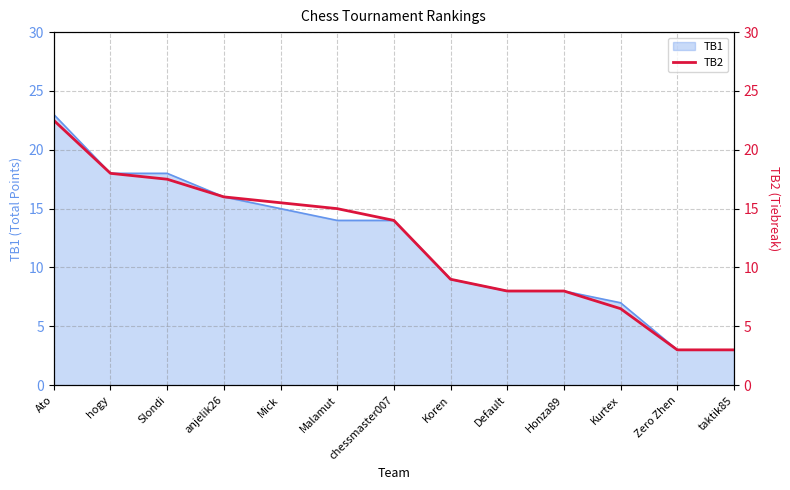

Rank the categories by value from highest to lowest.

Ato, hogy, Slondi, anjelik26, Mick, Malamut, chessmaster007, Koren, Default, Honza89, Kurtex, Zero Zhen, taktik85